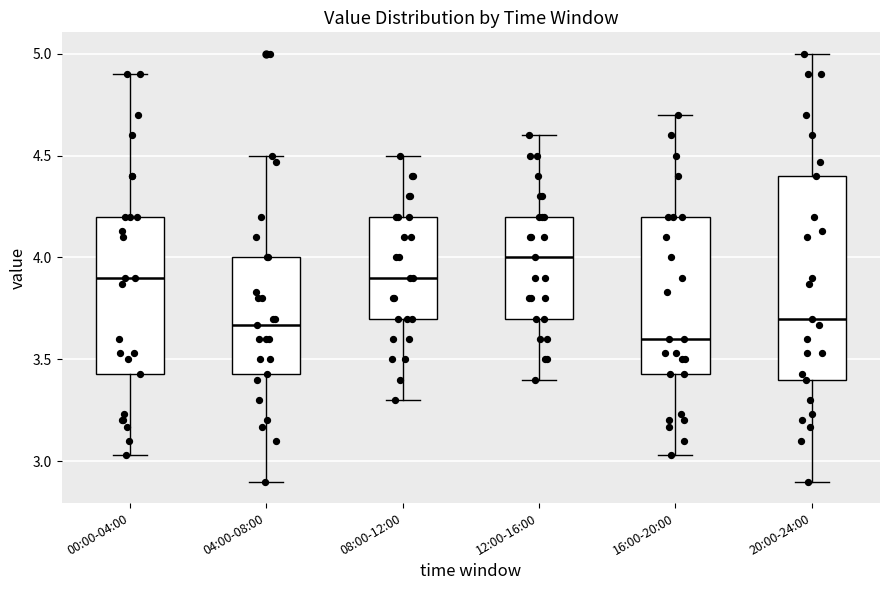

Reading left to right, transcribe this box plot: for each box, give where its median line is, the range the box spans, and where its two whiskers end, as read against the y-axis. The values are not printed on the chart, so give them approximately, as read against the axis.

00:00-04:00: median 3.90, box 3.45 to 4.20, whiskers 3.05 to 4.90
04:00-08:00: median 3.65, box 3.45 to 4.00, whiskers 2.90 to 4.50
08:00-12:00: median 3.90, box 3.70 to 4.20, whiskers 3.30 to 4.50
12:00-16:00: median 4.00, box 3.70 to 4.20, whiskers 3.40 to 4.60
16:00-20:00: median 3.60, box 3.45 to 4.20, whiskers 3.05 to 4.70
20:00-24:00: median 3.70, box 3.40 to 4.40, whiskers 2.90 to 5.00